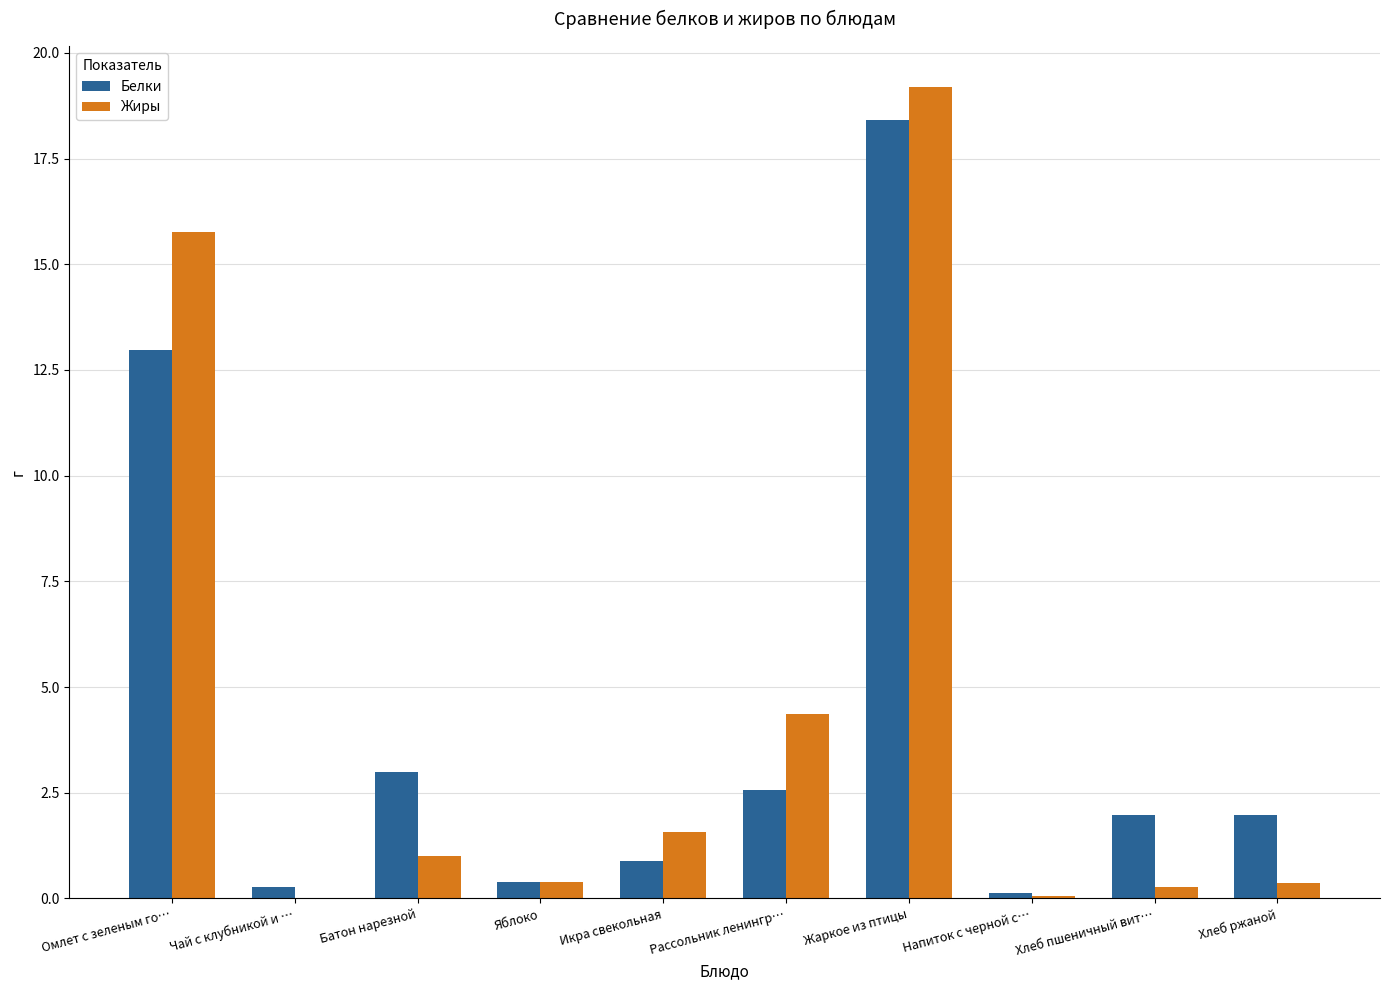

Is the value of Белки at Напиток с черной с… greater than the value of Жиры at Рассольник ленингр…?

No